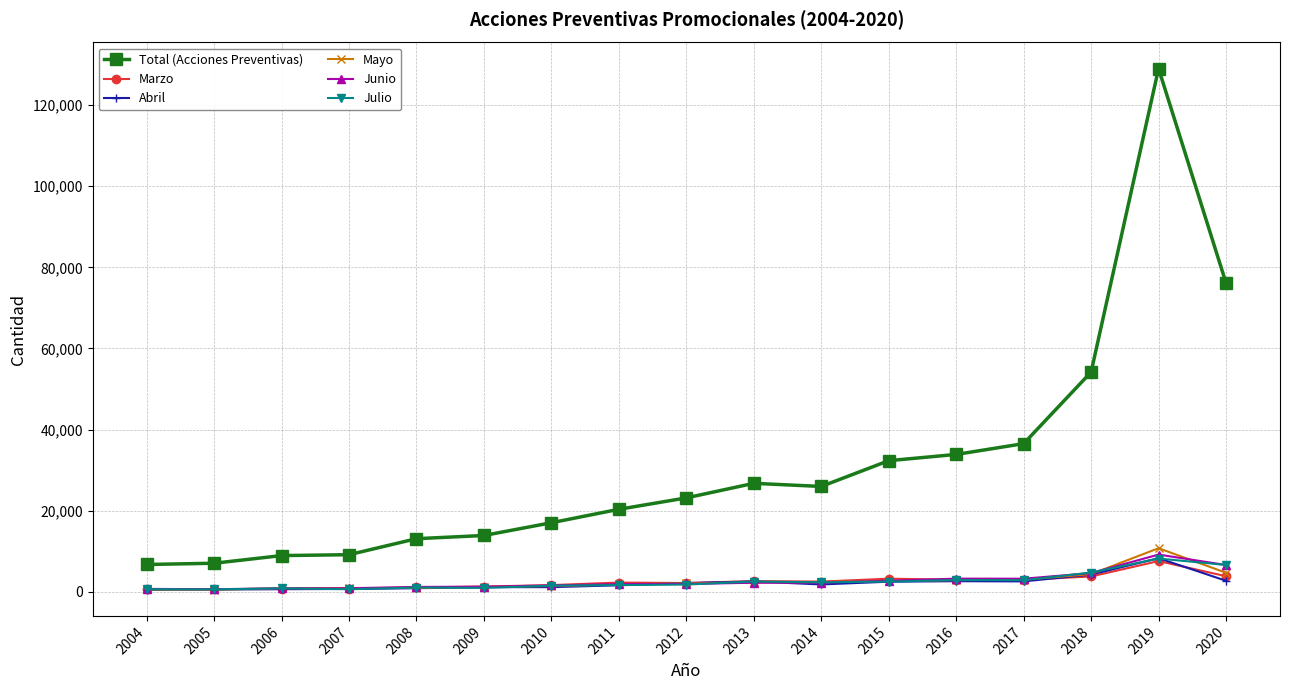

What is the difference between the highest and lowest values at 2012?

21375